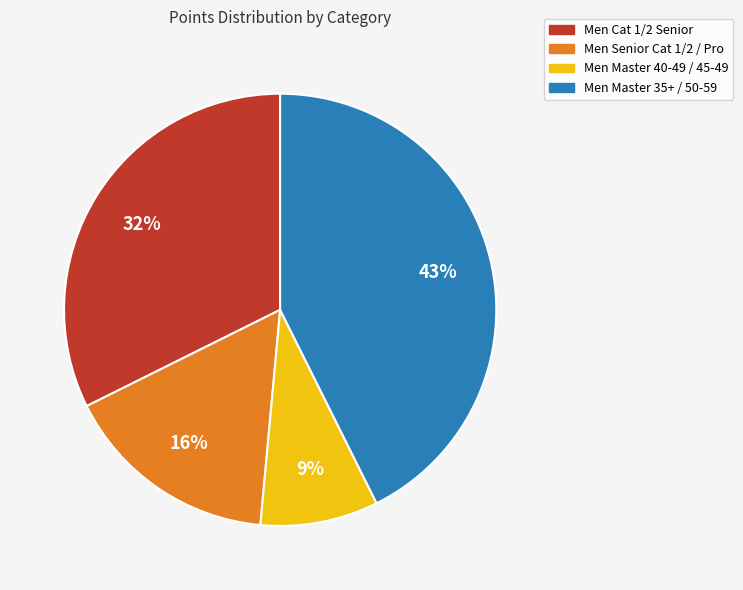

To the nearest percent, what is the difference between the largest and smallest slice percentages?

34%